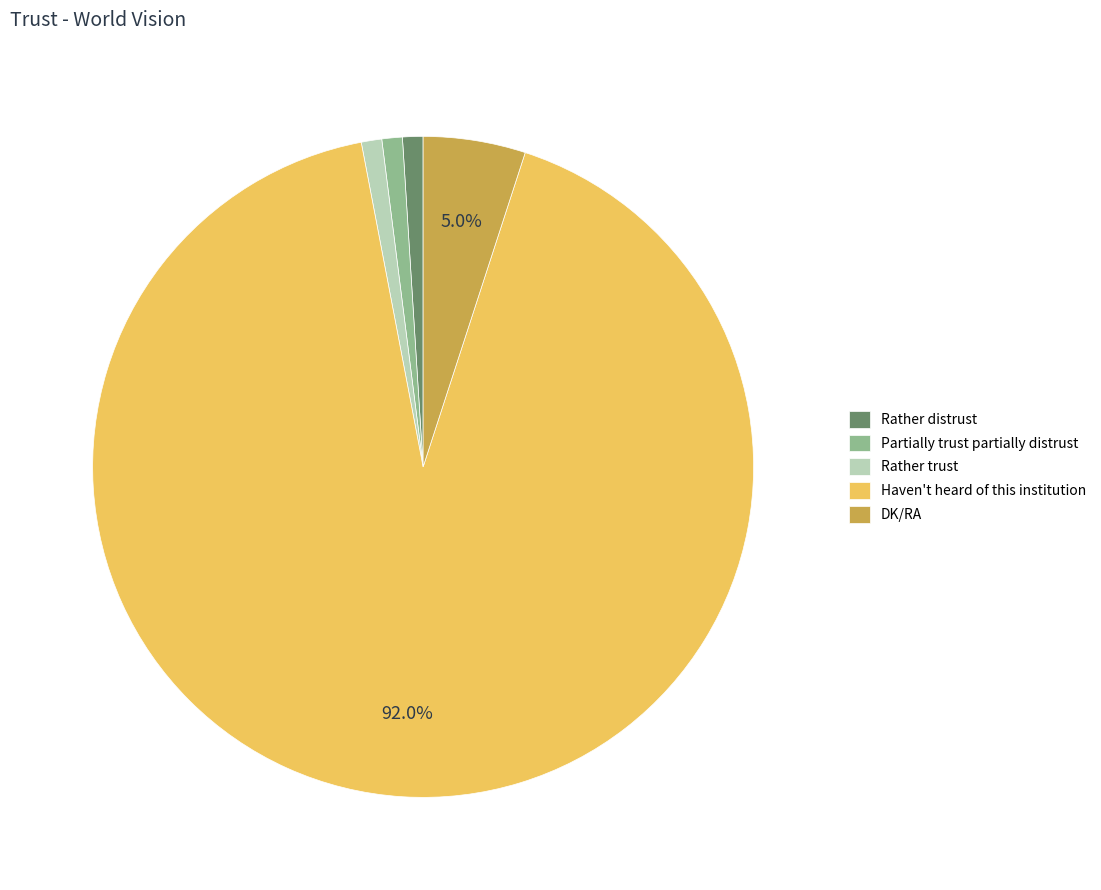

Between Partially trust partially distrust and DK/RA, which is larger?

DK/RA